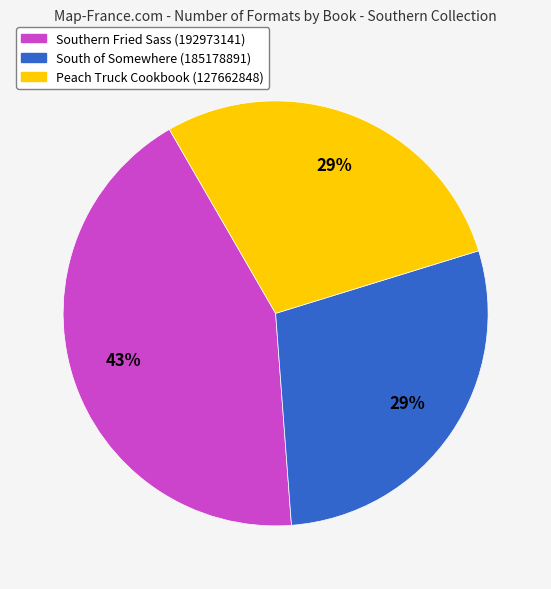

True or false: Southern Fried Sass (192973141) accounts for 43% of the total.

True